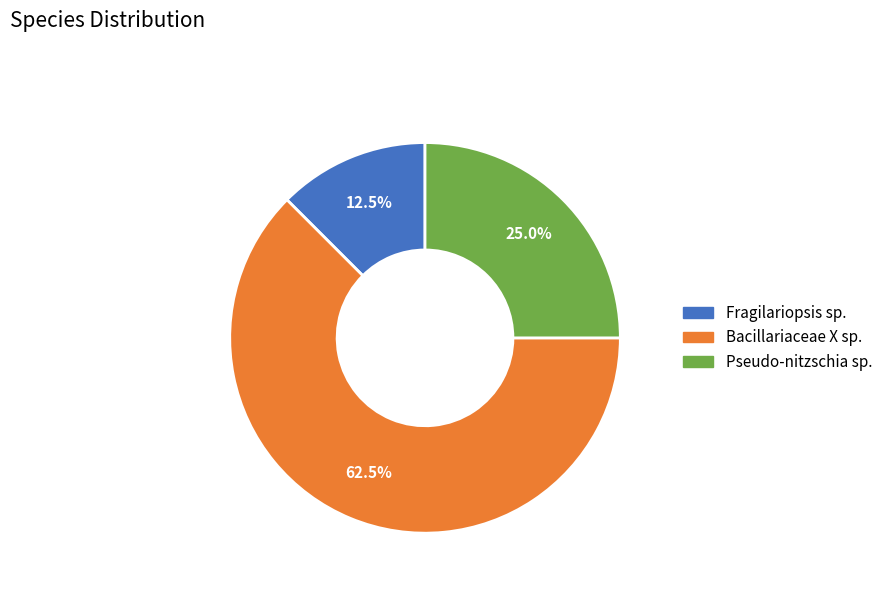

Is there a majority slice in this chart?

Yes